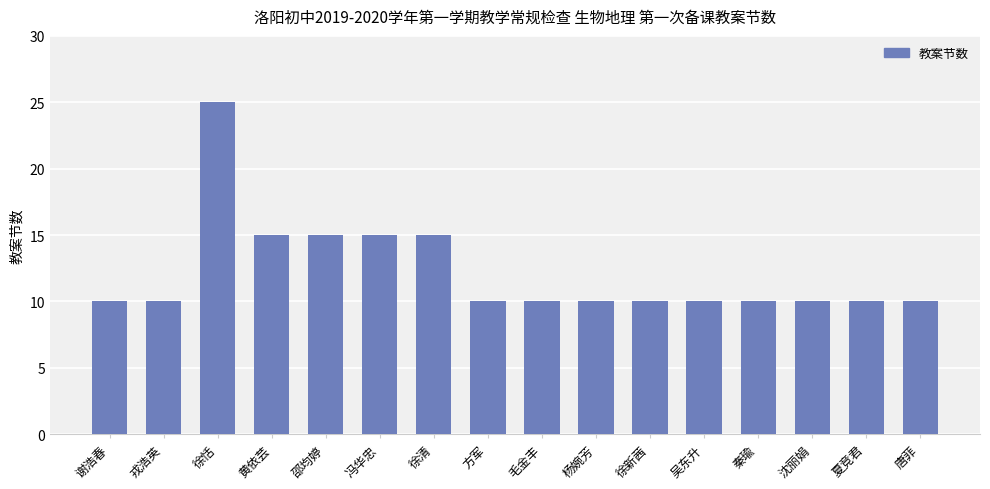

Approximately how many times larger is the value at 毛金丰 compared to 徐恬?

0.4